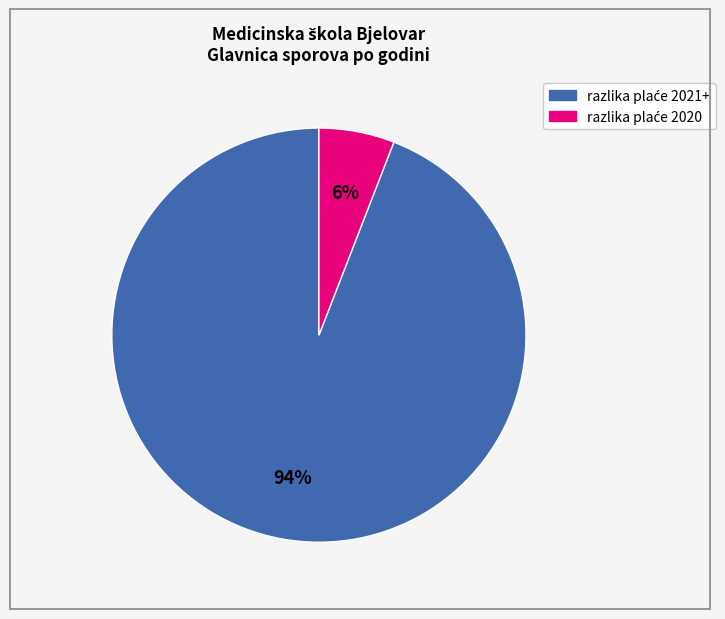

How many slices are in this pie chart?

2